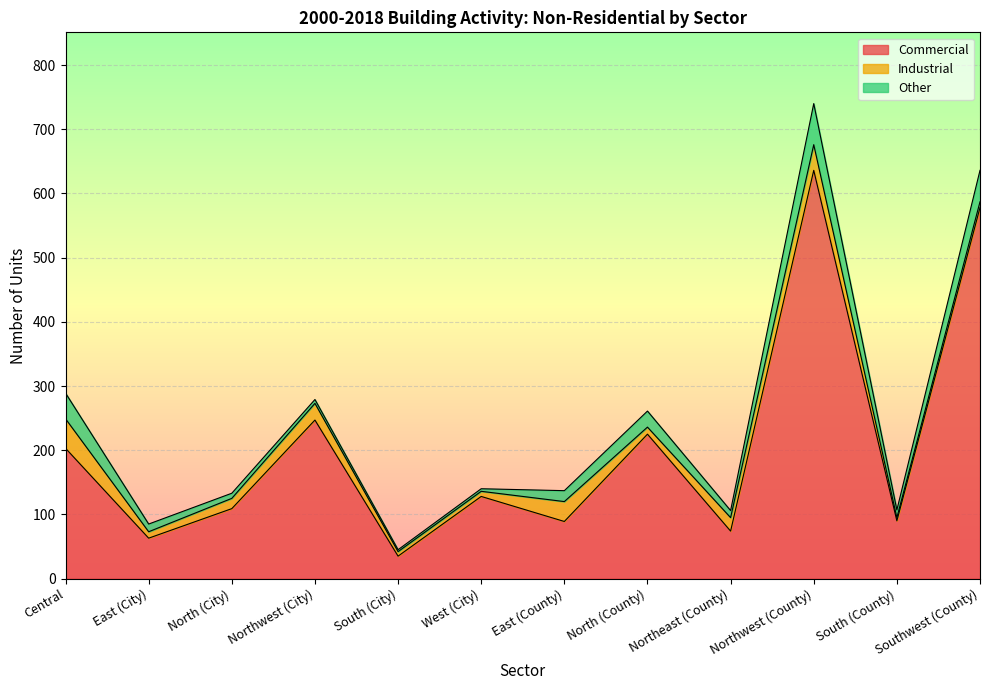

How many lines are shown in the chart?

3